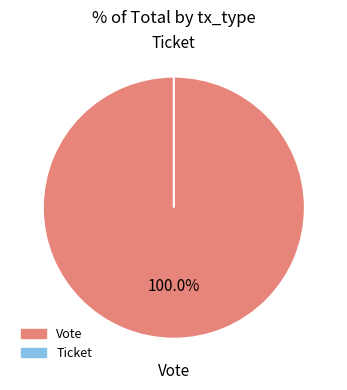

What is the smallest slice in the pie chart?

Ticket